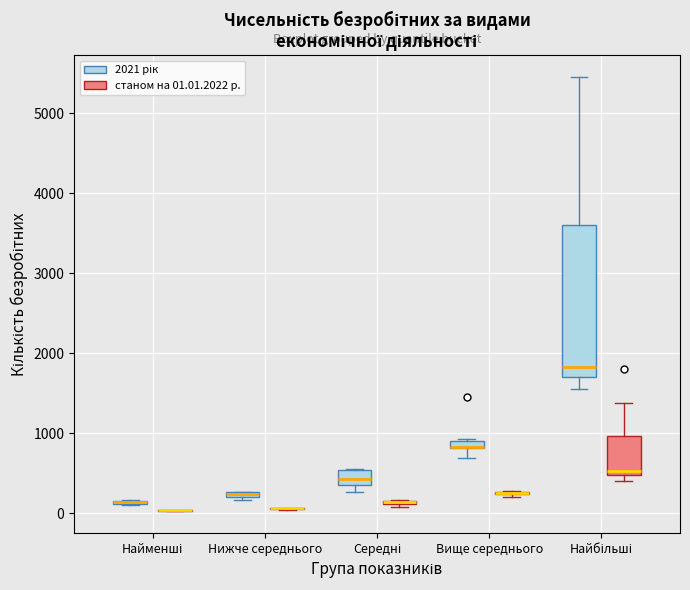

Where is the upper edge of the box for Середні (станом на 01.01.2022 р.) on the y-axis? The values are not printed on the chart, so give them approximately, as read against the axis.

200